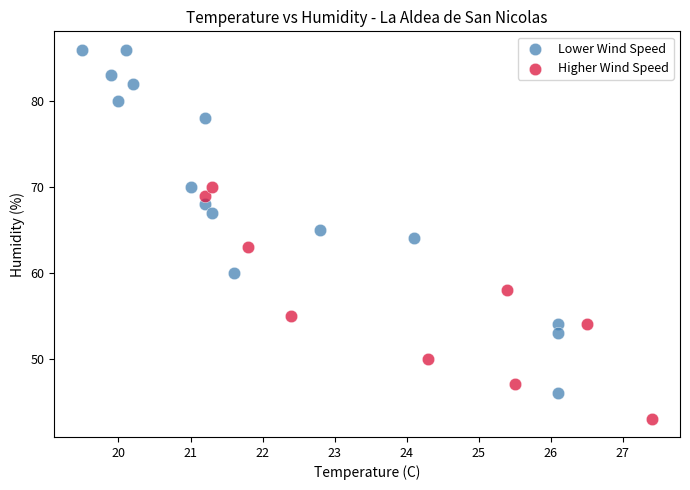

What are all the series names shown in the legend?

Lower Wind Speed, Higher Wind Speed